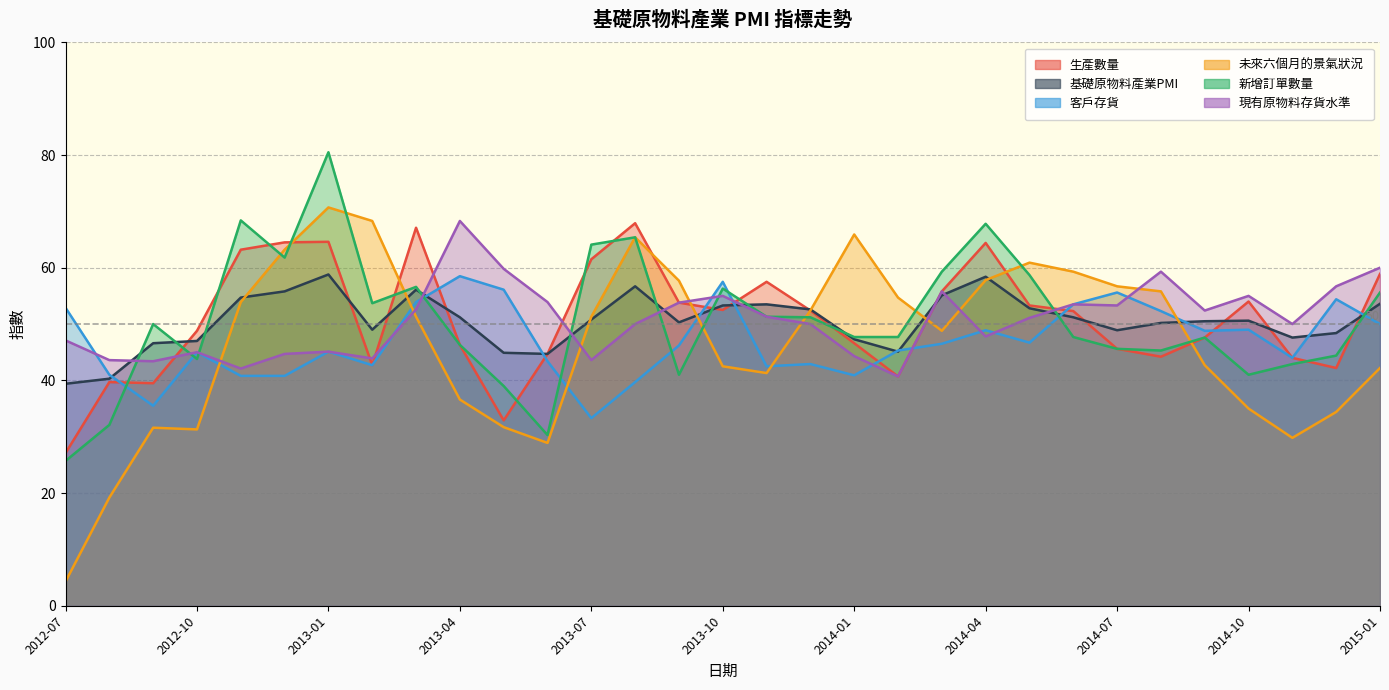

Read the 基礎原物料產業PMI value at 2012-07.

39.4